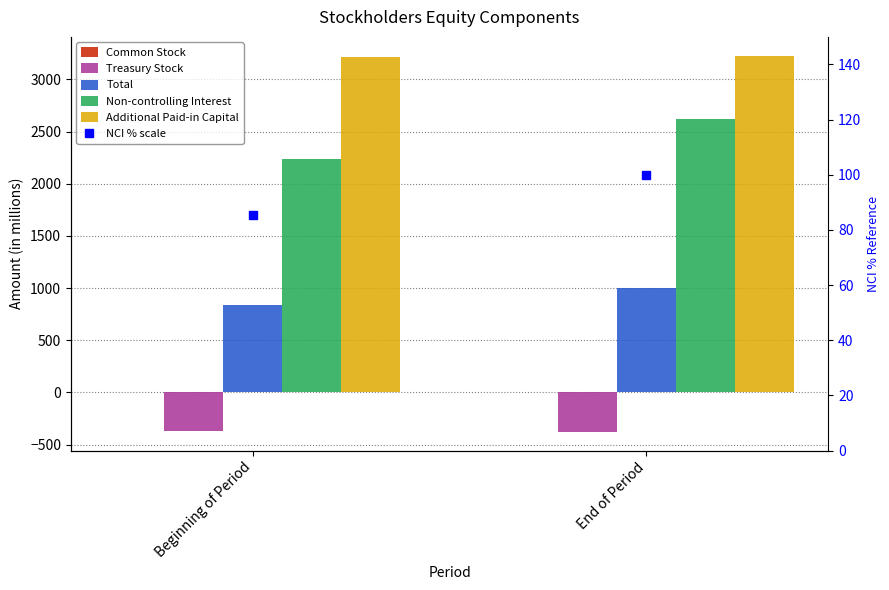

Rank the series at Beginning of Period from highest to lowest value.

Additional Paid-in Capital, Non-controlling Interest, Total, NCI % scale, Common Stock, Treasury Stock